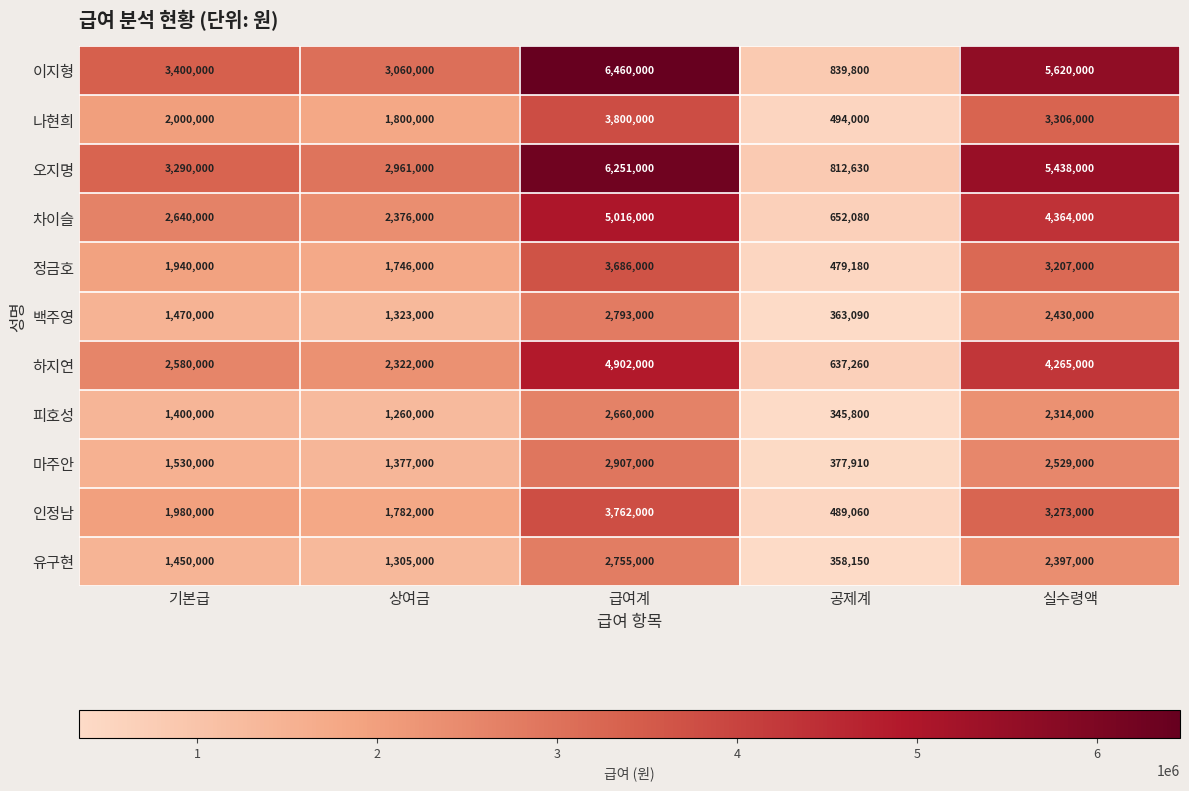

What is the approximate value of 백주영 at 상여금, to the nearest 10?

1323000